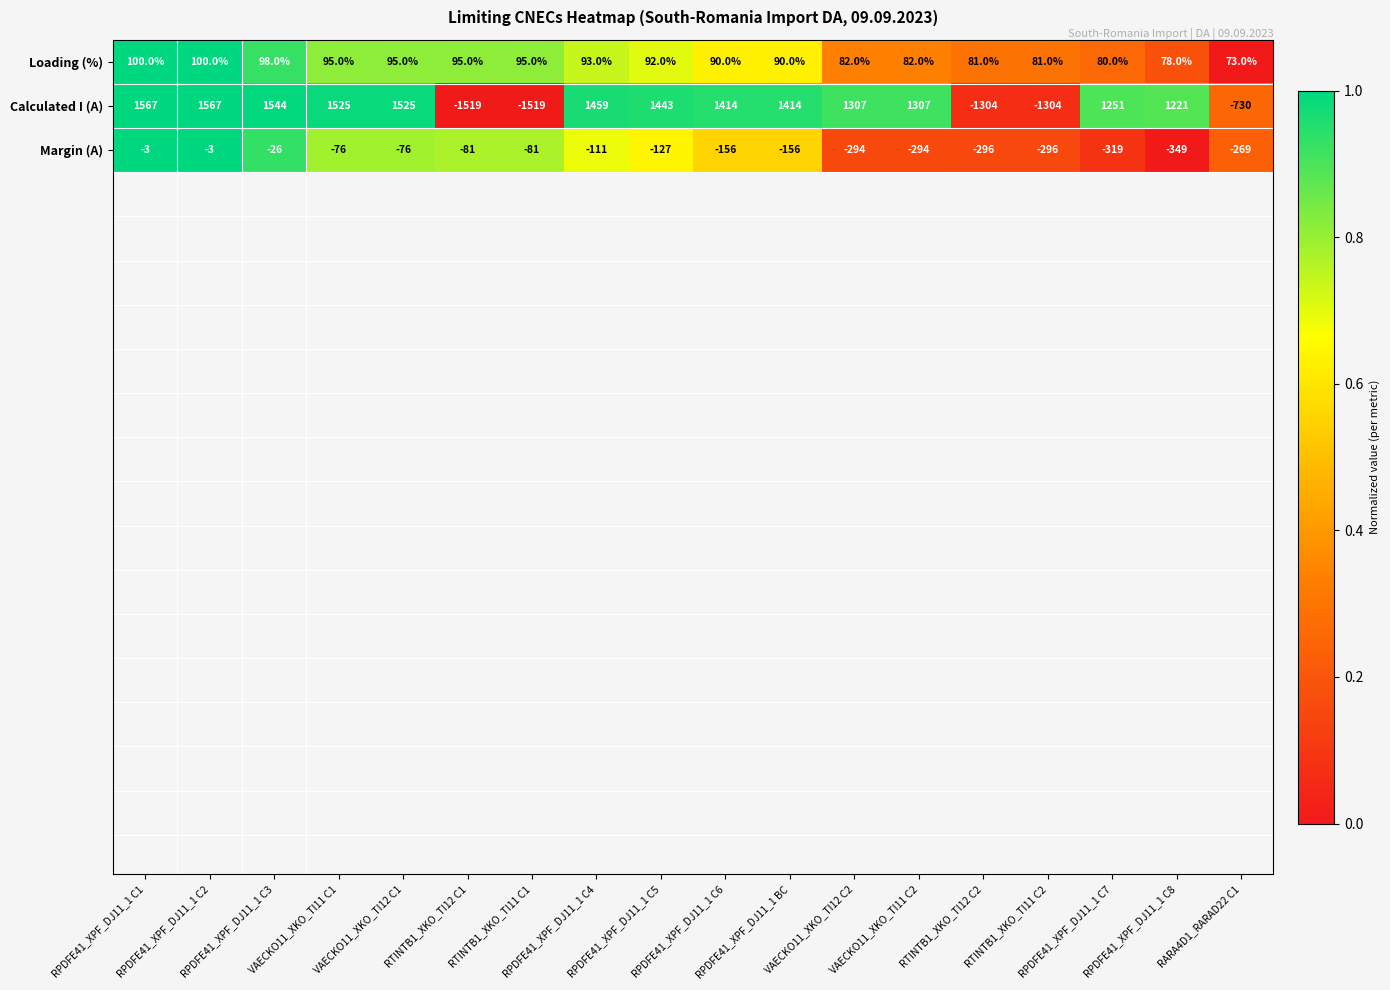

What is the difference between the second highest and second lowest values in the Margin (A) series?

316